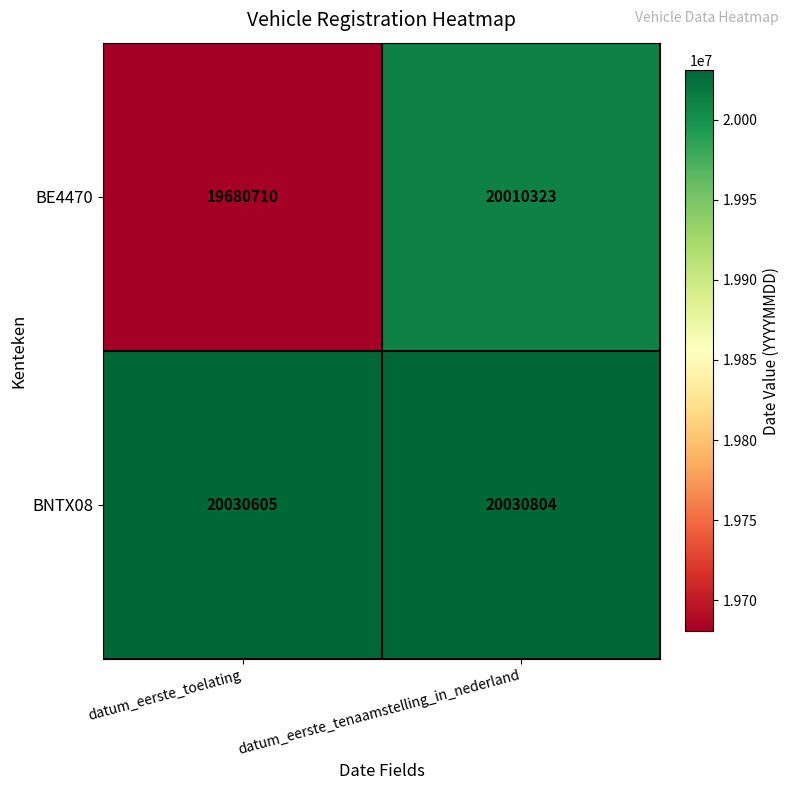

At how many categories does at least one series exceed 19958517?

2